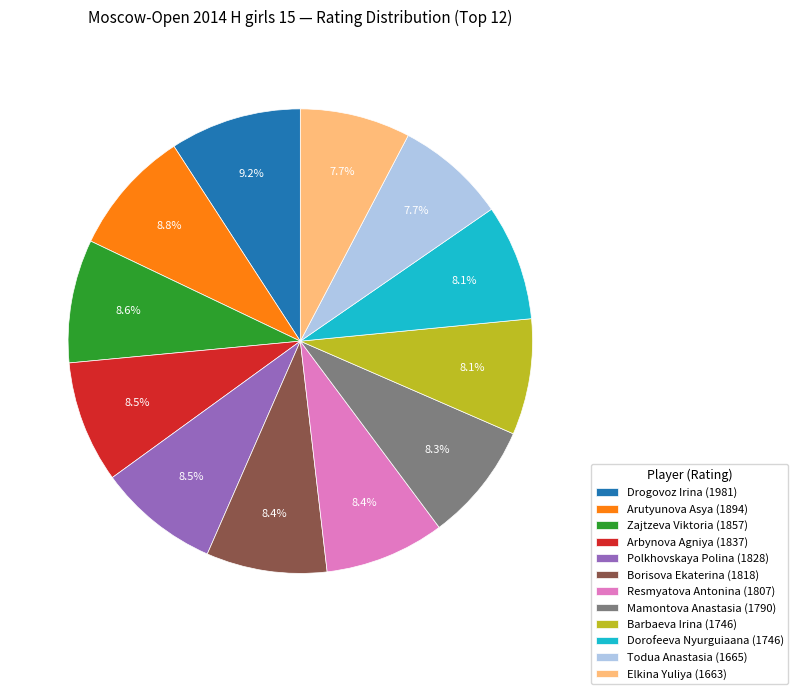

Count the number of slices in the pie.

12